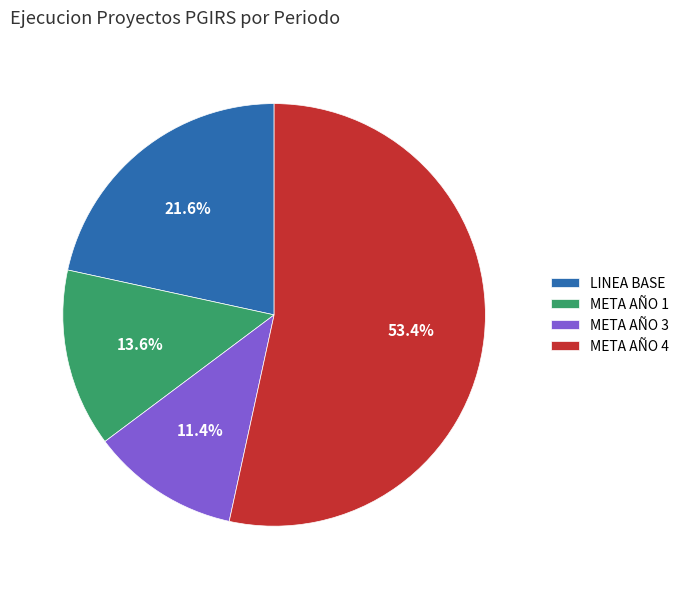

How many slices are in this pie chart?

4